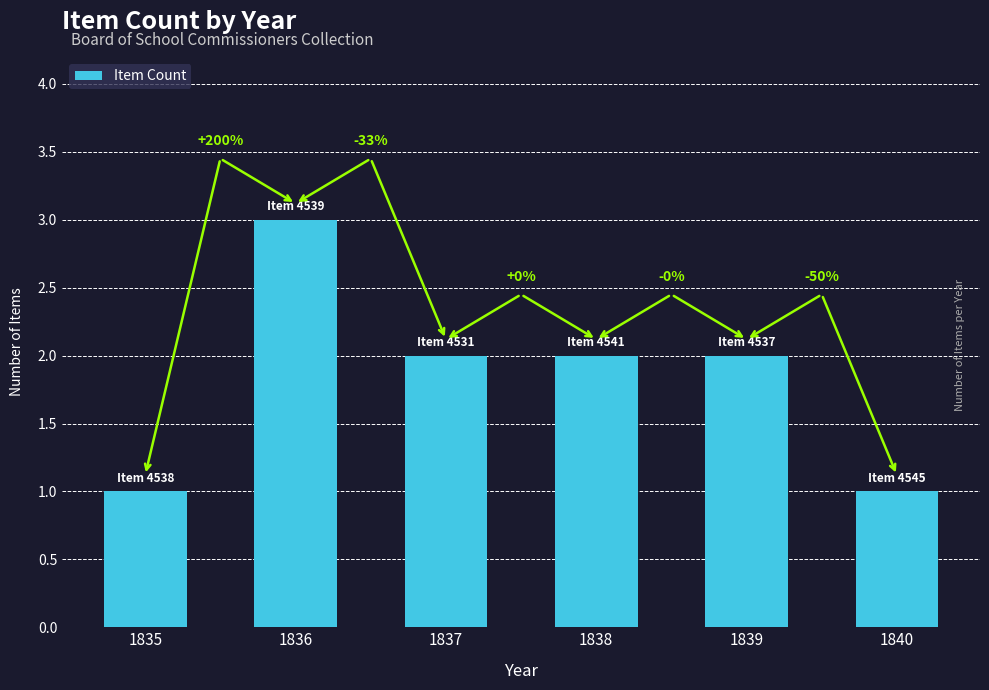

Rank the categories by value from highest to lowest.

1836, 1837, 1838, 1839, 1835, 1840